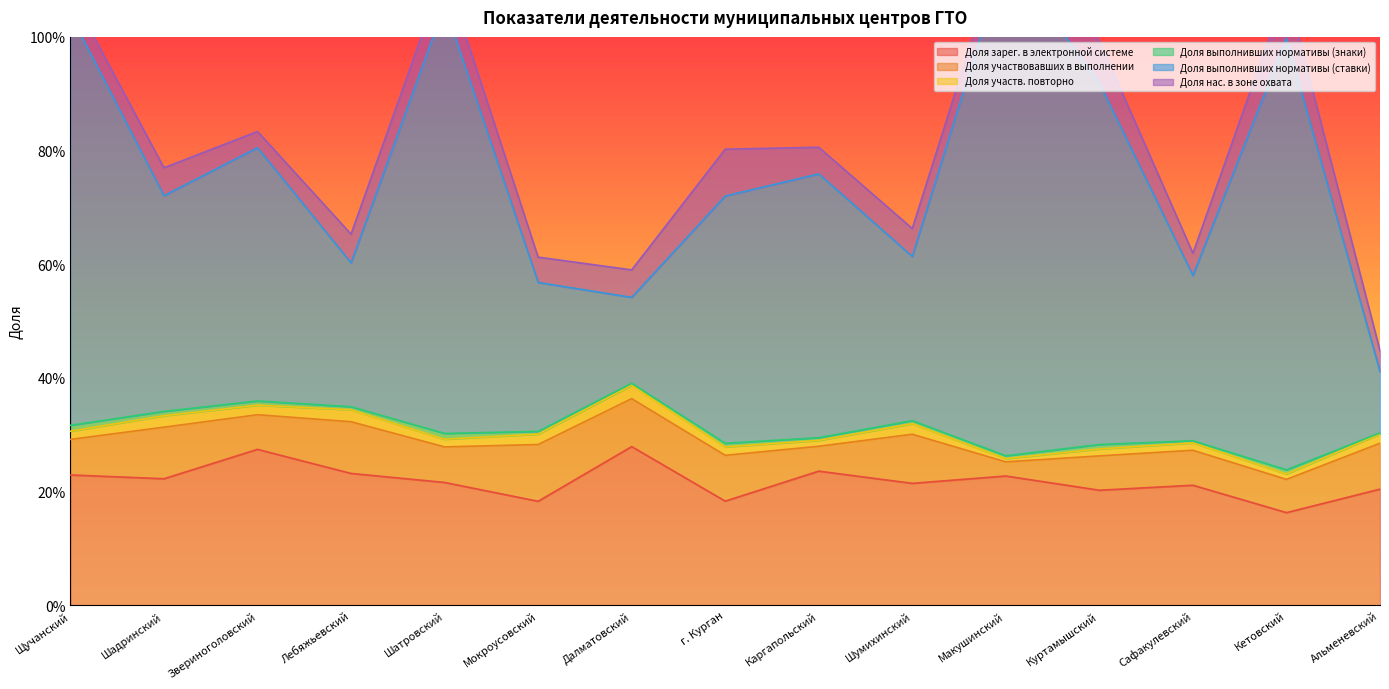

Which series has the widest spread of values?

Доля выполнивших нормативы (ставки)